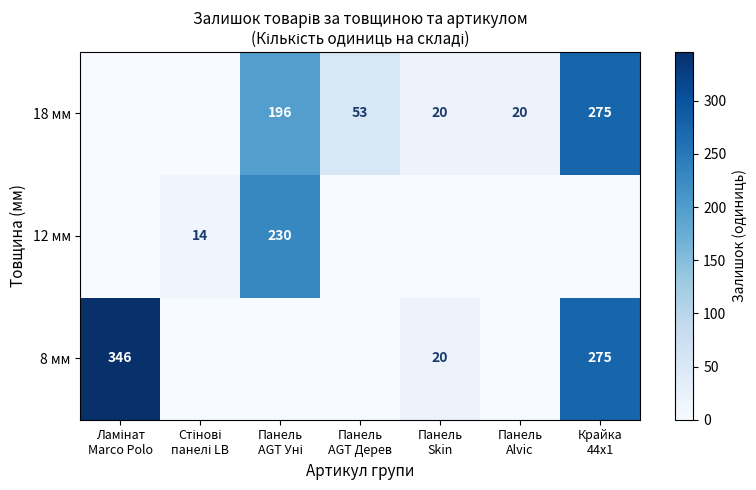

How many categories are shown in the chart?

7